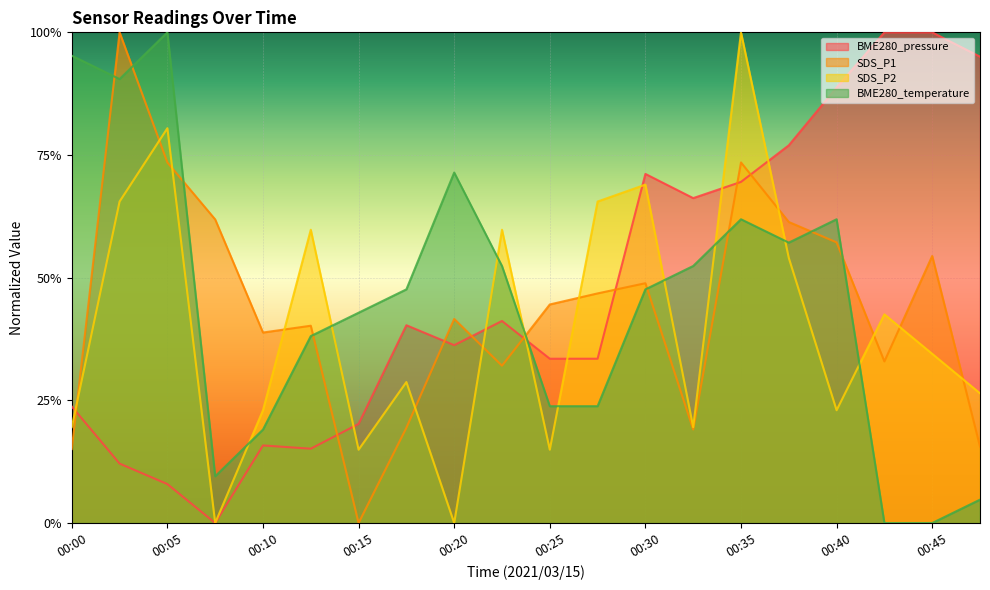

What is the value of the BME280_pressure point at the 6th from the left?

0.2